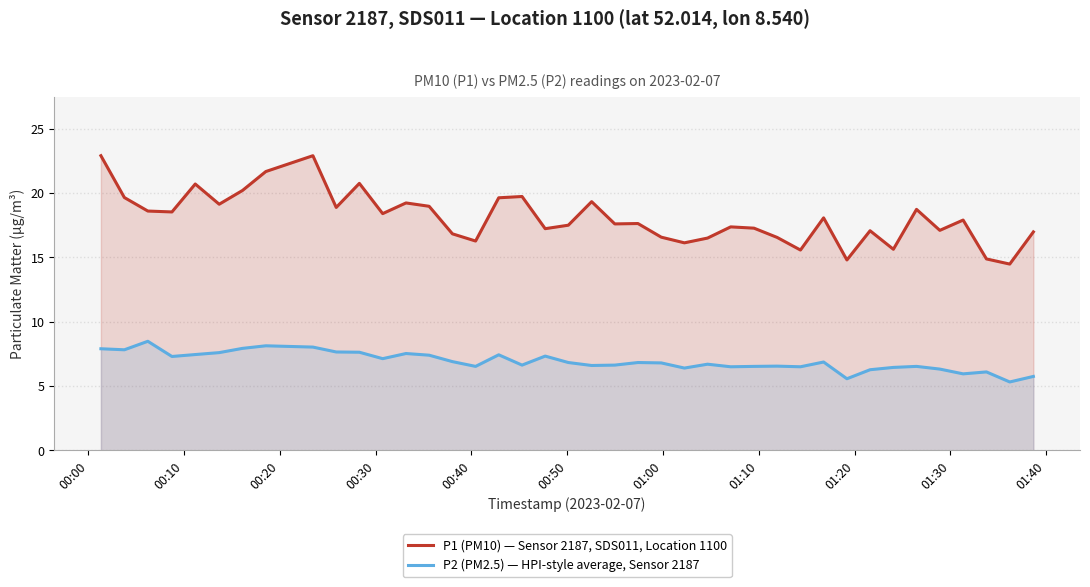

What is the difference between the maximum and minimum values in the P1 (PM10) — Sensor 2187, SDS011, Location 1100 series?

8.4